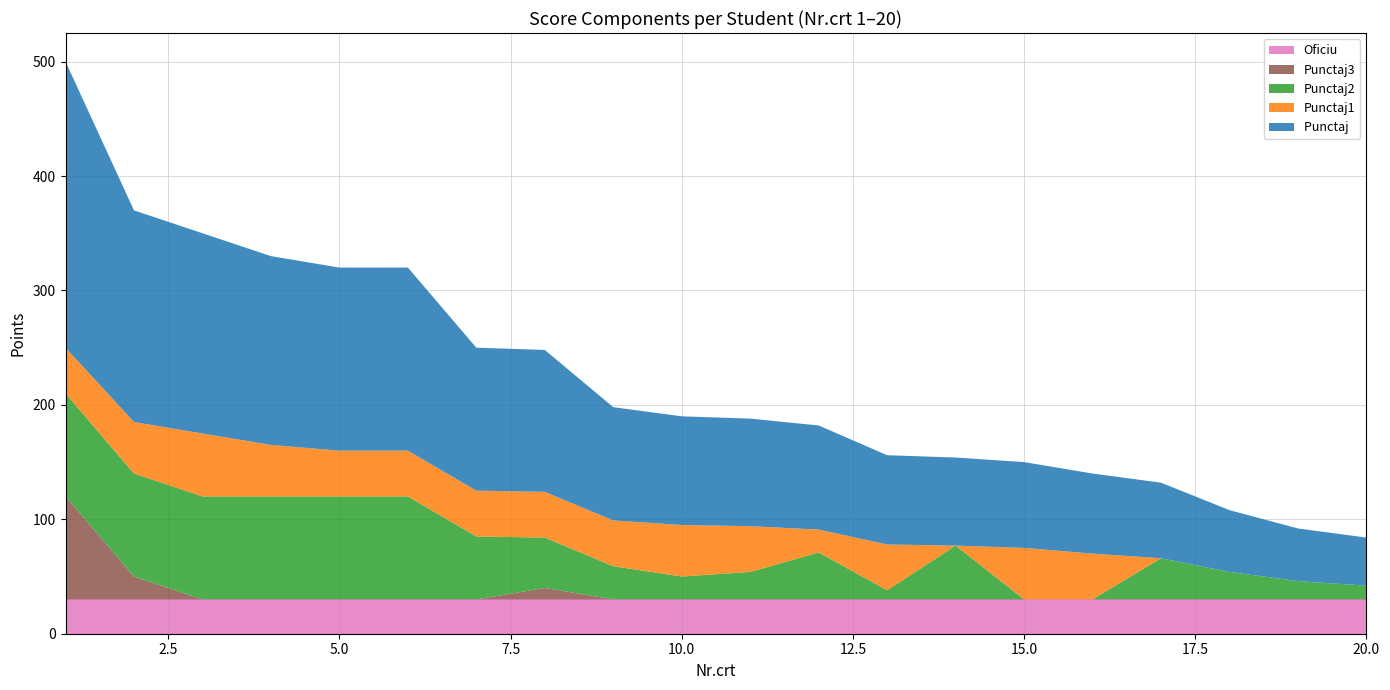

Reading left to right, transcribe all the data shown in this chart.

Punctaj : 250	185	175	165	160	160	125	124	99	95	94	91	78	77	75	70	66	54	46	42
Punctaj1: 40	45	55	45	40	40	40	40	40	45	40	20	40	0	45	40	0	0	0	0
Punctaj2: 90	90	90	90	90	90	55	44	29	20	24	41	8	47	0	0	36	24	16	12
Punctaj3: 90	20	0	0	0	0	0	10	0	0	0	0	0	0	0	0	0	0	0	0
Oficiu: 30	30	30	30	30	30	30	30	30	30	30	30	30	30	30	30	30	30	30	30